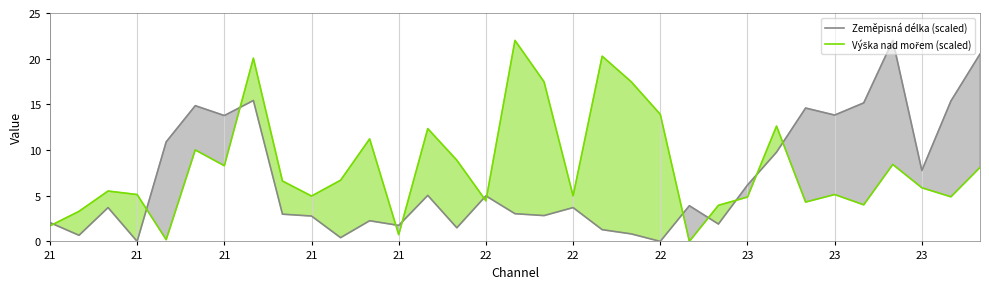

Read the Zeměpisná délka (scaled) value at 30.

7.8